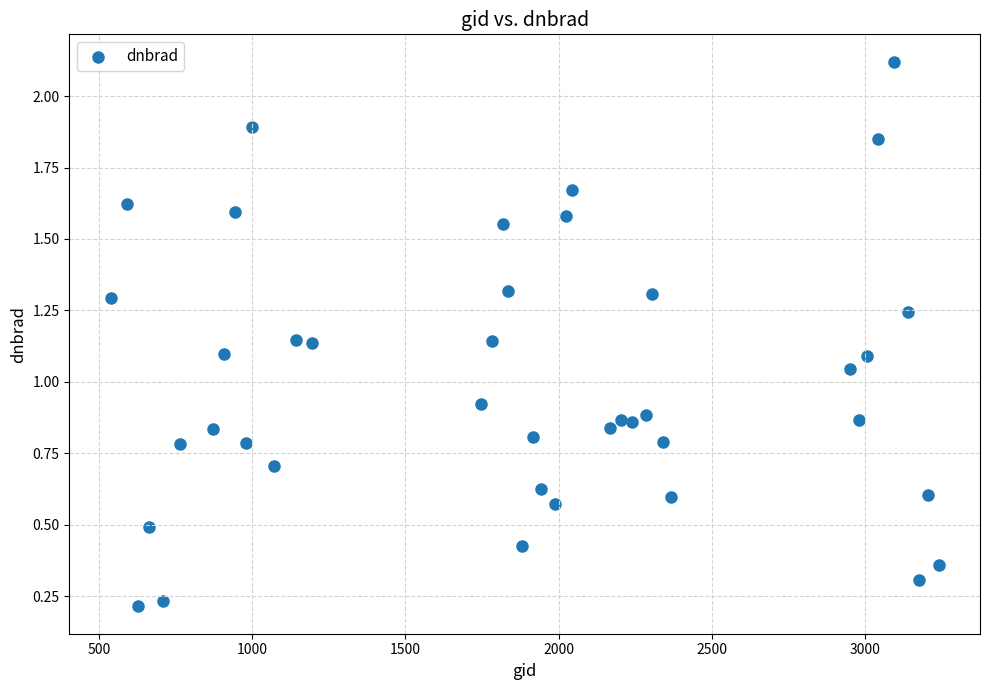

What is the range of Y values (max minus min)?

1.9